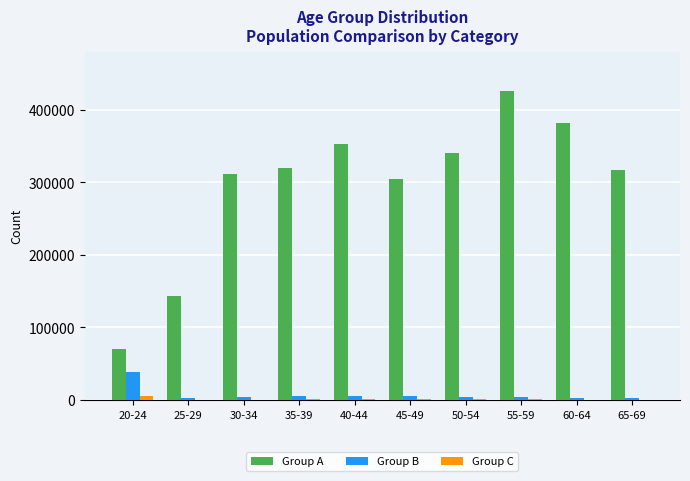

Which series has the largest total across all categories?

Group A